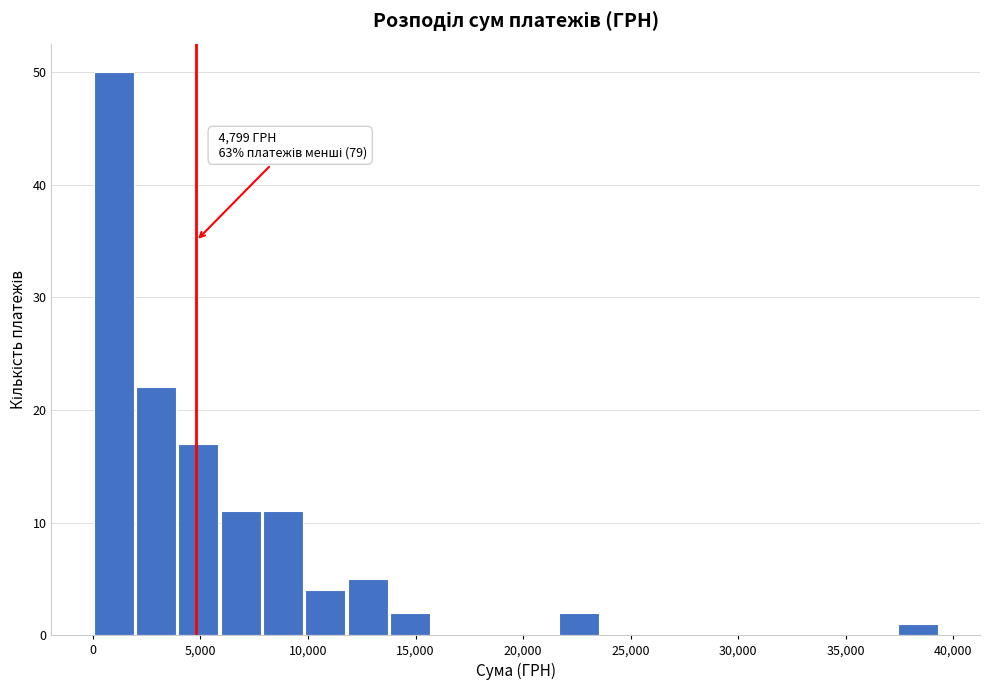

Around what value on the x-axis is the tallest bar? Give the approximate position of its centre, as read against the axis.

1000